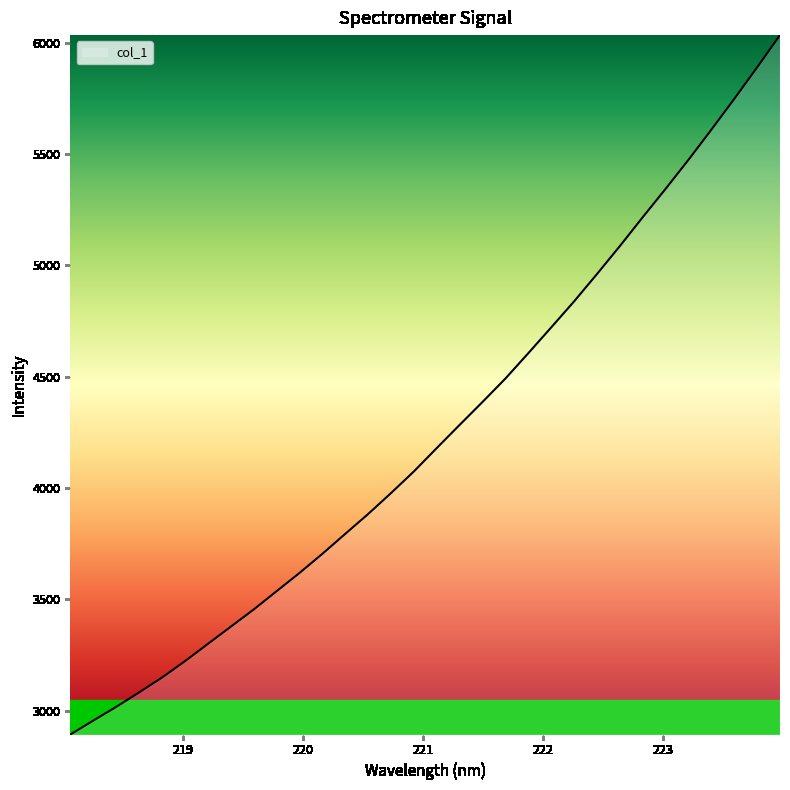

True or false: there are more than 1 points higher than both neighbors.

False